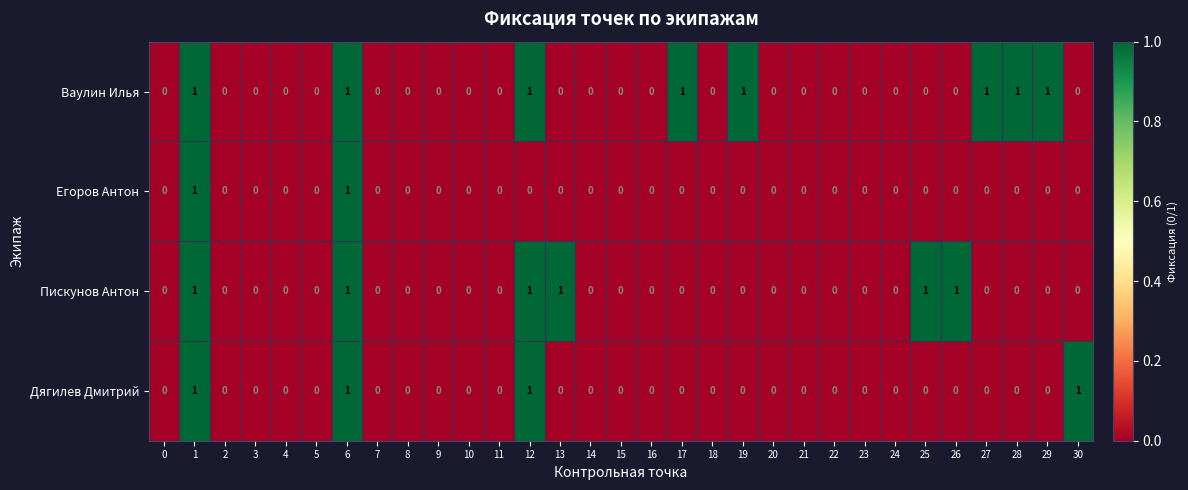

Count the number of data series in this chart.

4